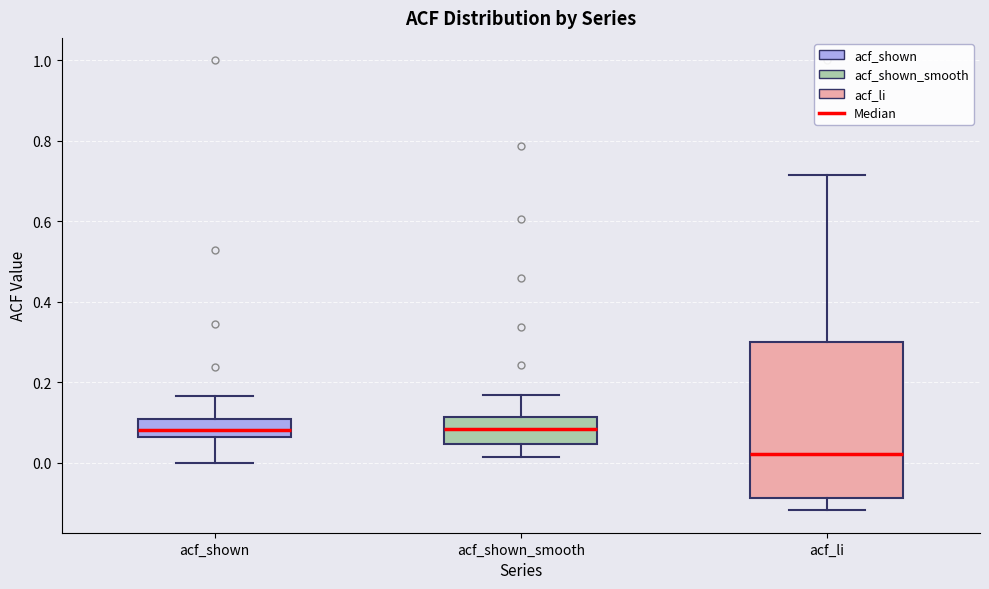

Where does the lower whisker of the box for acf_li end on the y-axis? The values are not printed on the chart, so give them approximately, as read against the axis.

-0.12